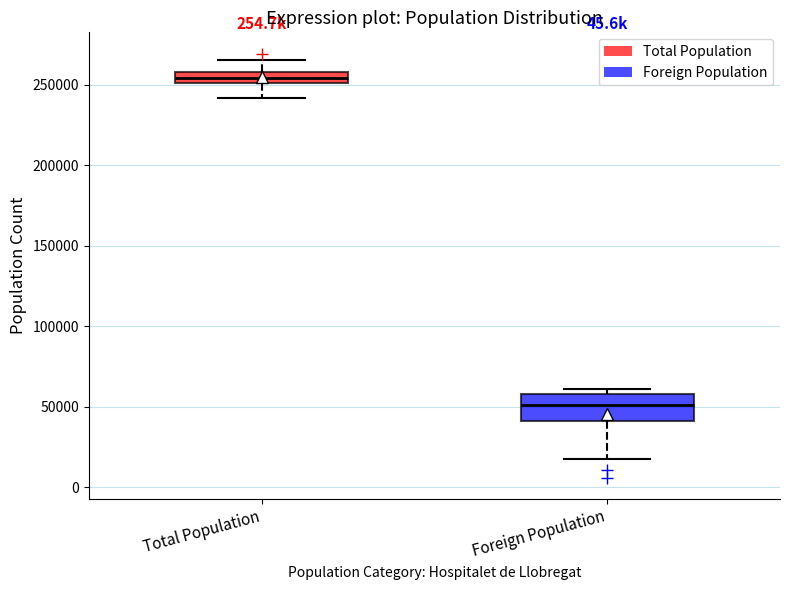

Comparing the boxes themselves (not the whiskers), which one is the tallest?

Foreign Population